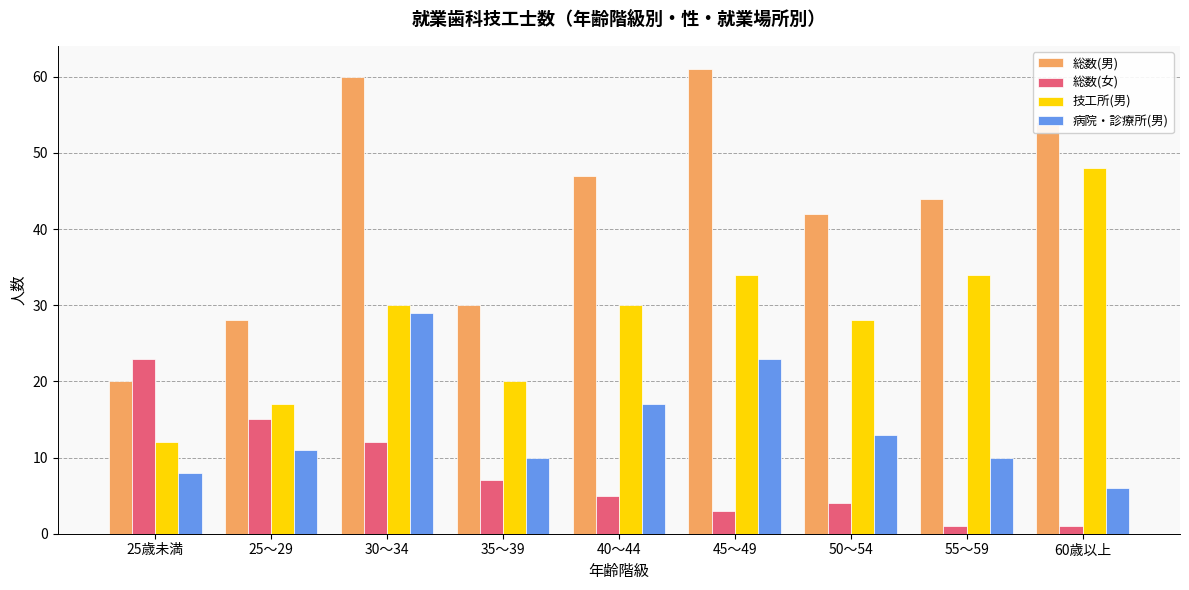

At which label is 総数(男) closest to 40?

50～54